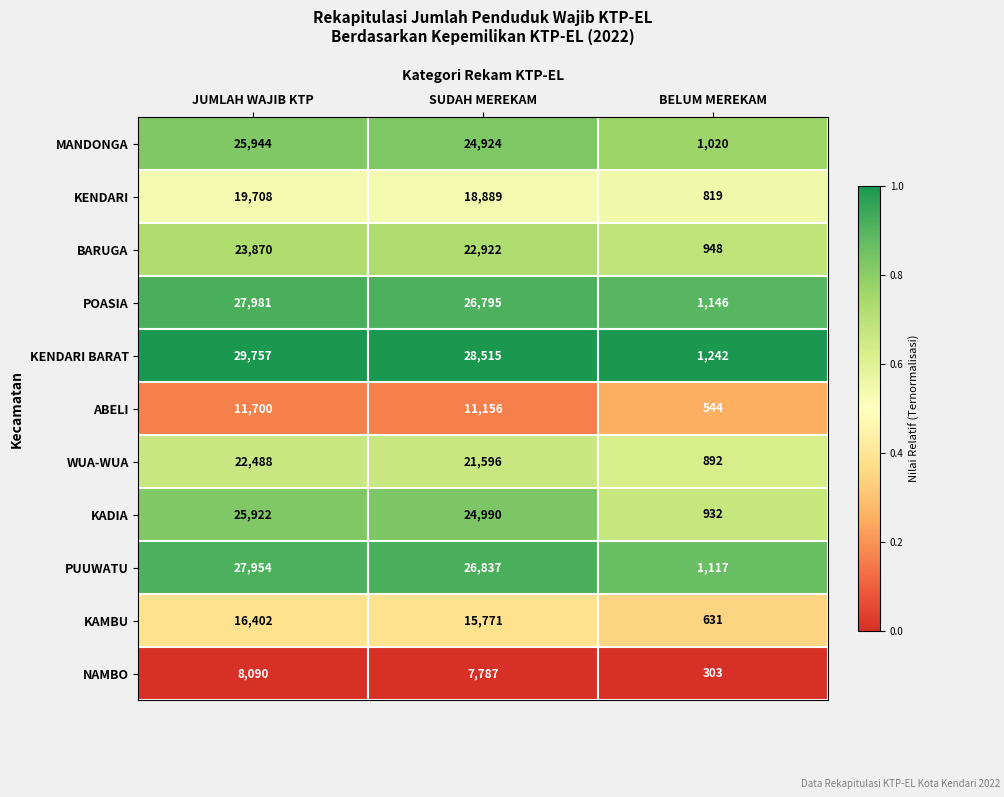

At which label is BARUGA closest to 12409?

SUDAH MEREKAM